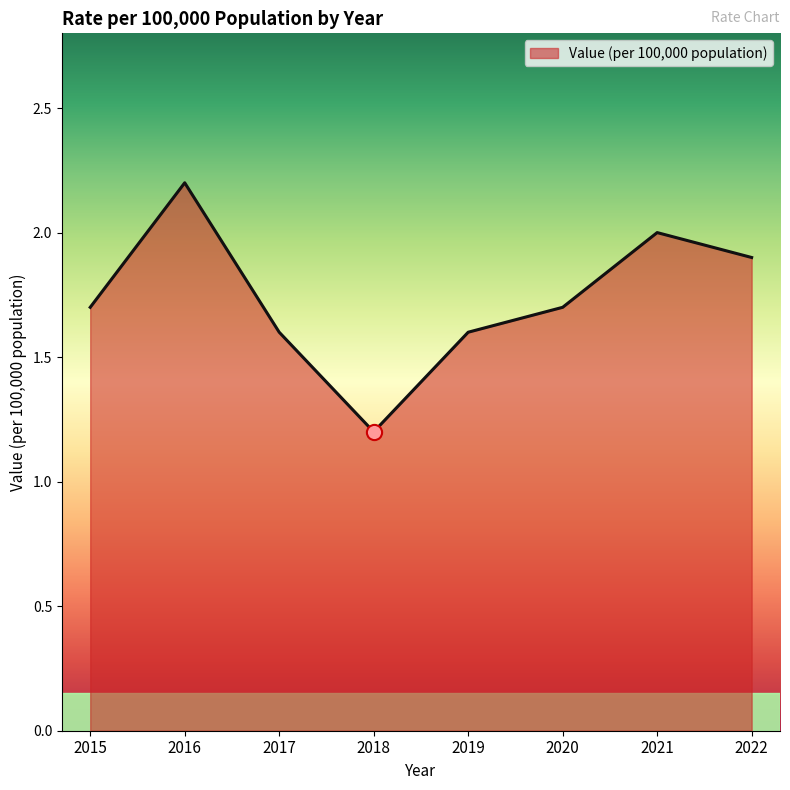

Approximately how many times larger is the value at 2016 compared to 2018?

1.8